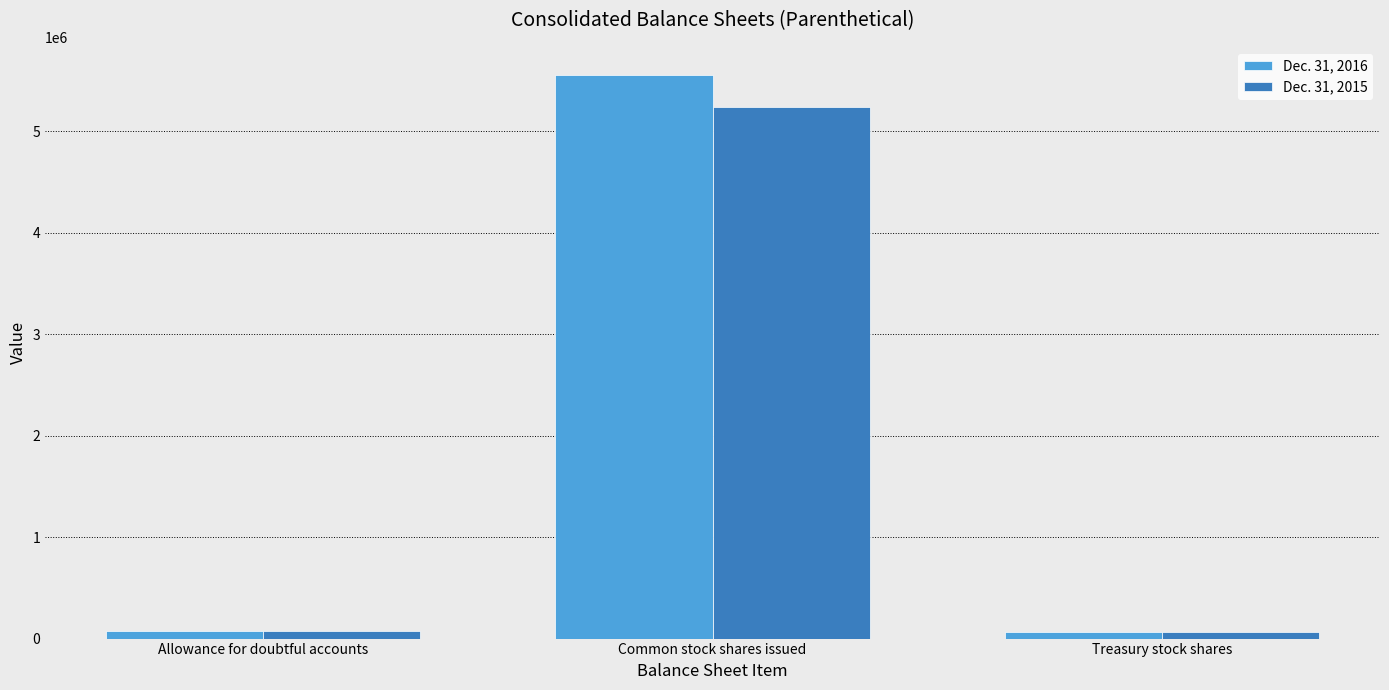

What is the highest value of the Dec. 31, 2016 series?

5552449